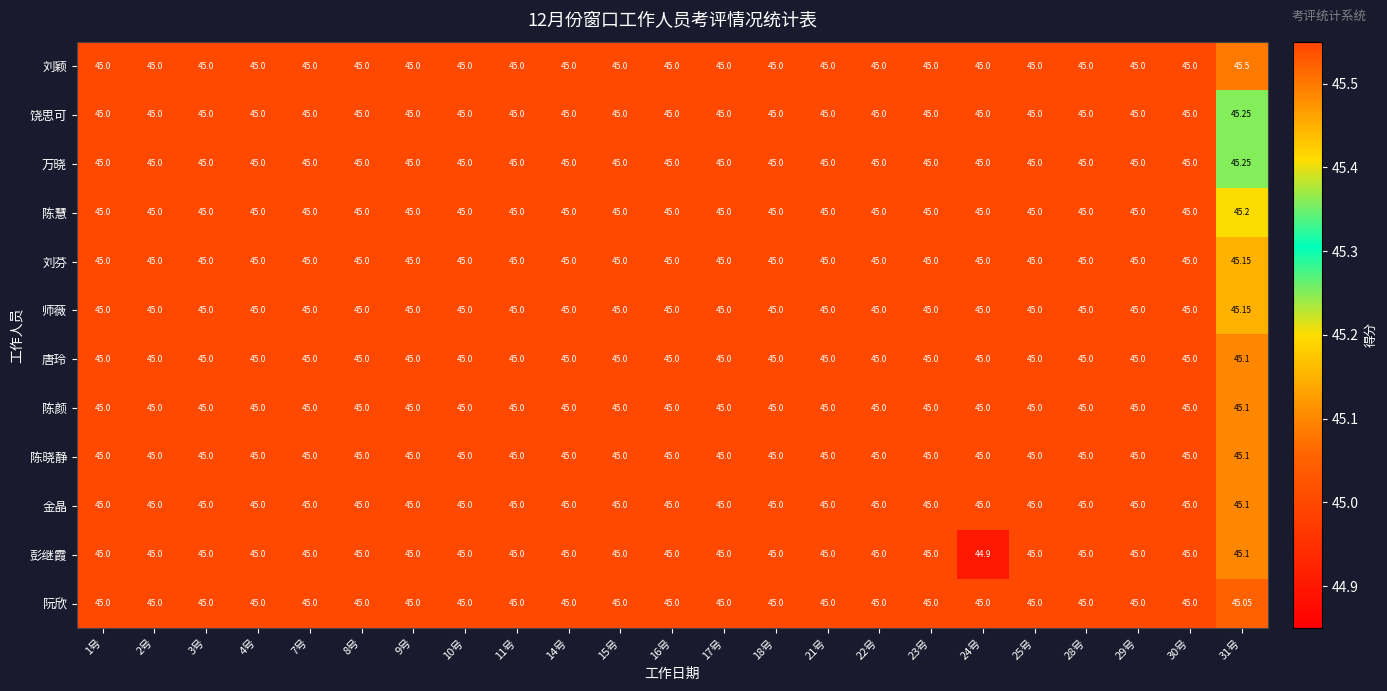

Which series has the largest total across all categories?

刘颖